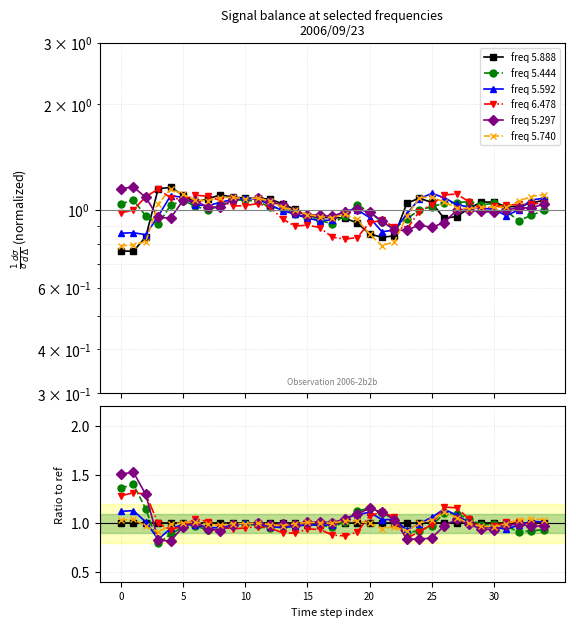

List the series in order of their peak value, lowest first.

freq 5.888, freq 5.740, freq 5.592, freq 6.478, freq 5.444, freq 5.297